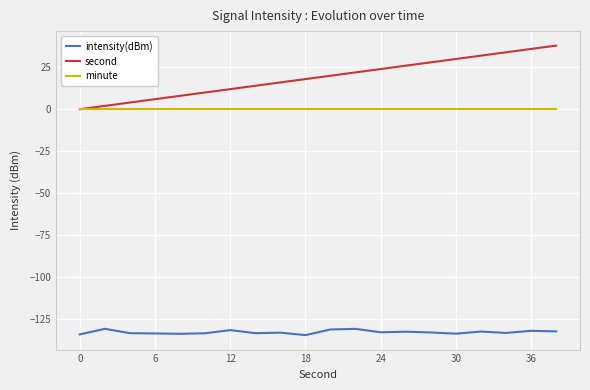

What is the difference between the maximum and minimum values in the intensity(dBm) series?

3.8